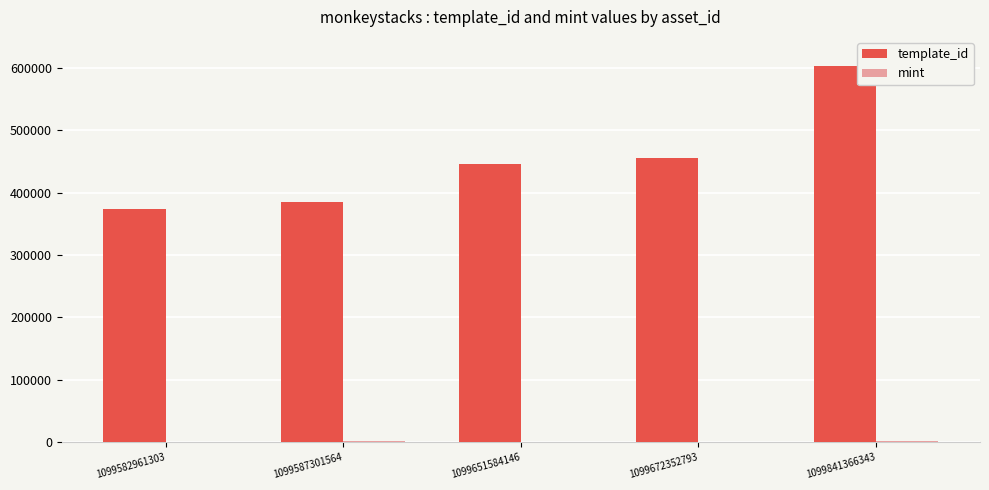

What is the greatest value displayed?

602830